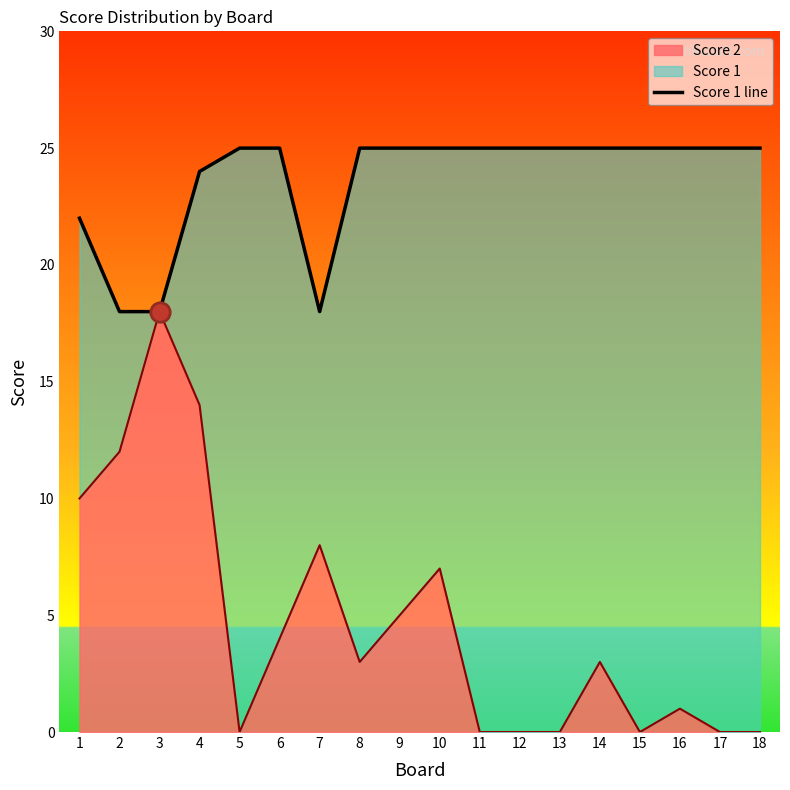

What is the maximum value shown in the chart?

25